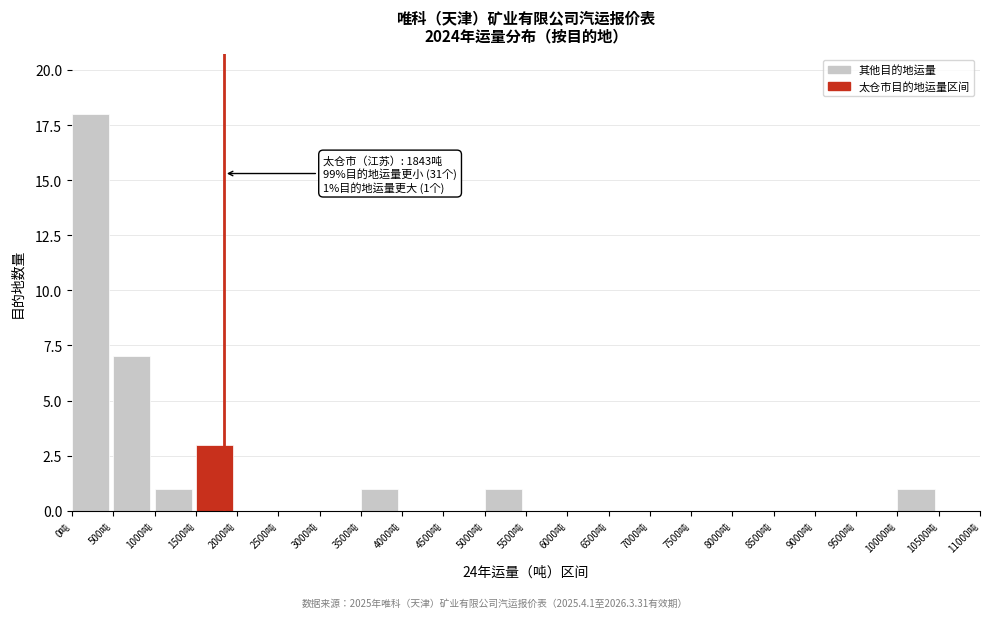

Which range on the x-axis has the tallest bar?

0 to 500